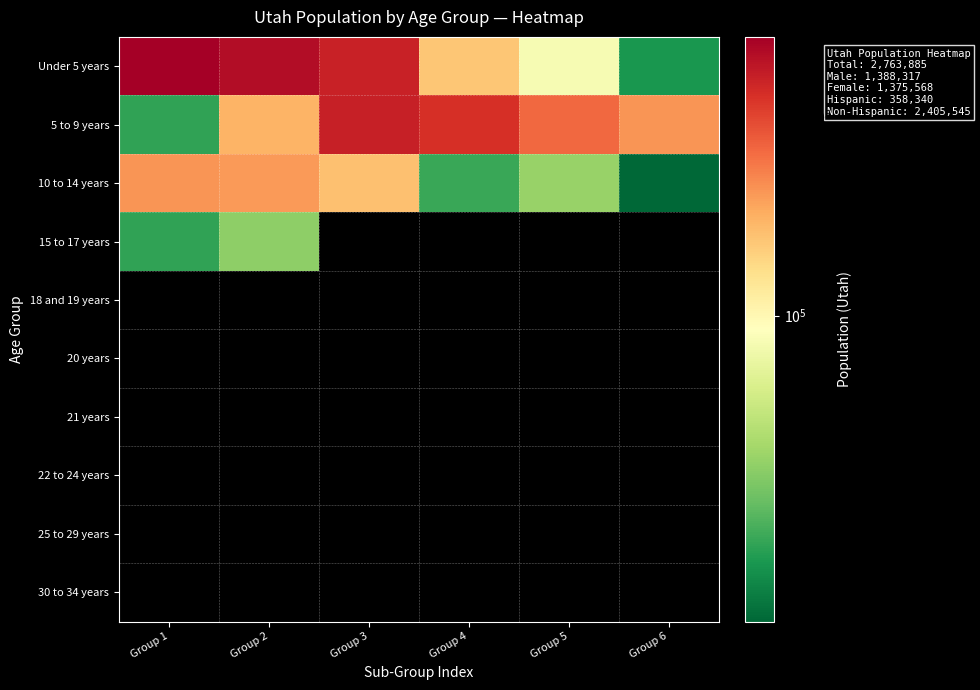

How many distinct data groups are displayed?

10